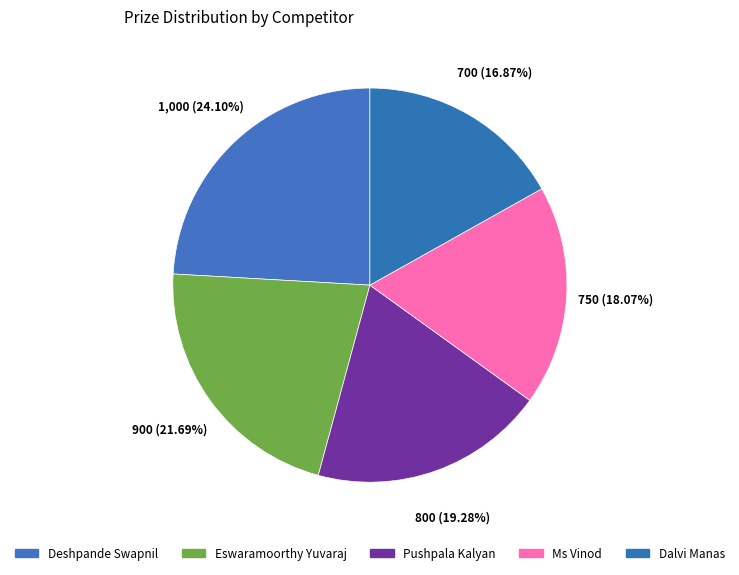

To the nearest percent, what percentage of the pie is Pushpala Kalyan?

19%